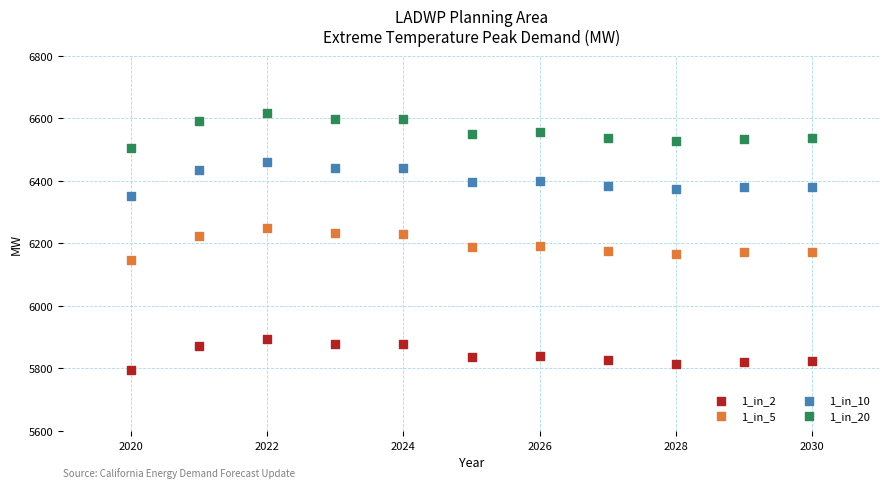

Across all data points, what is the range of X values (max minus min)?

10.0